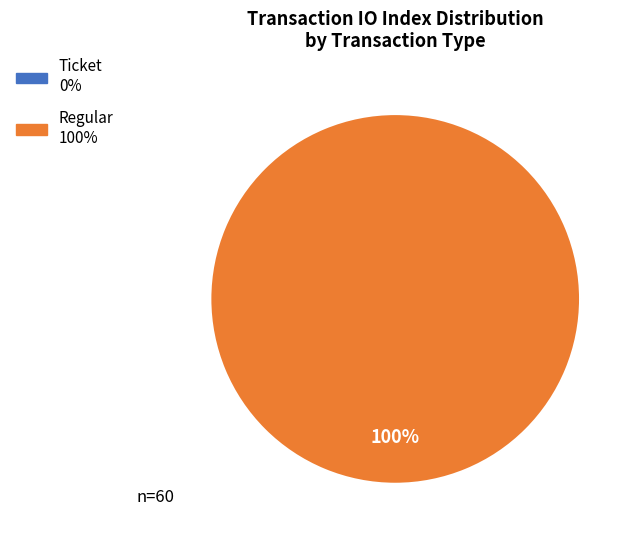

How many segments does this pie chart have?

2